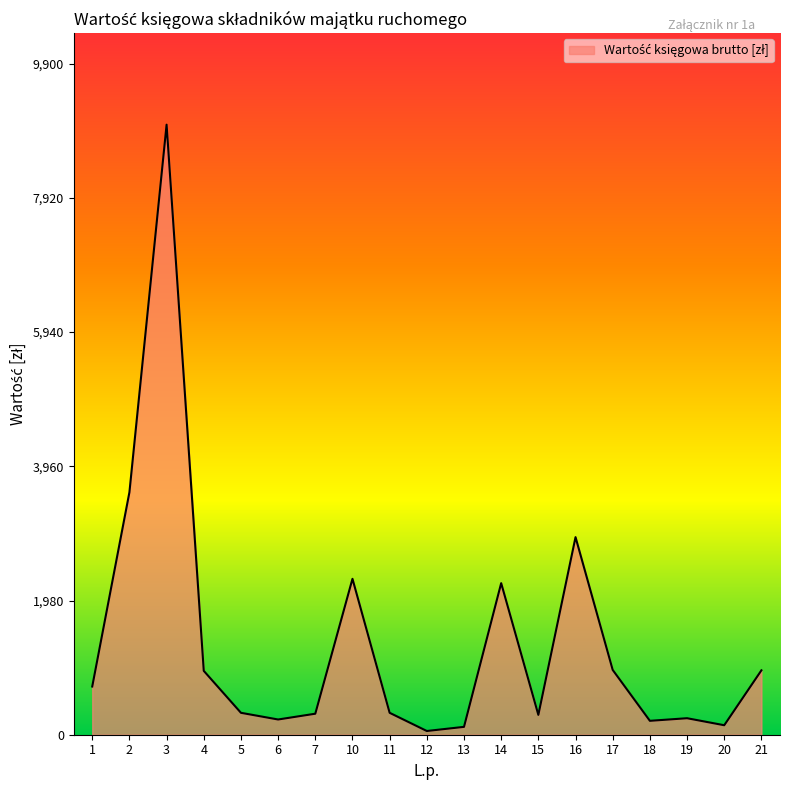

The chart shows a value of 55.0 at 12. True or false?

True